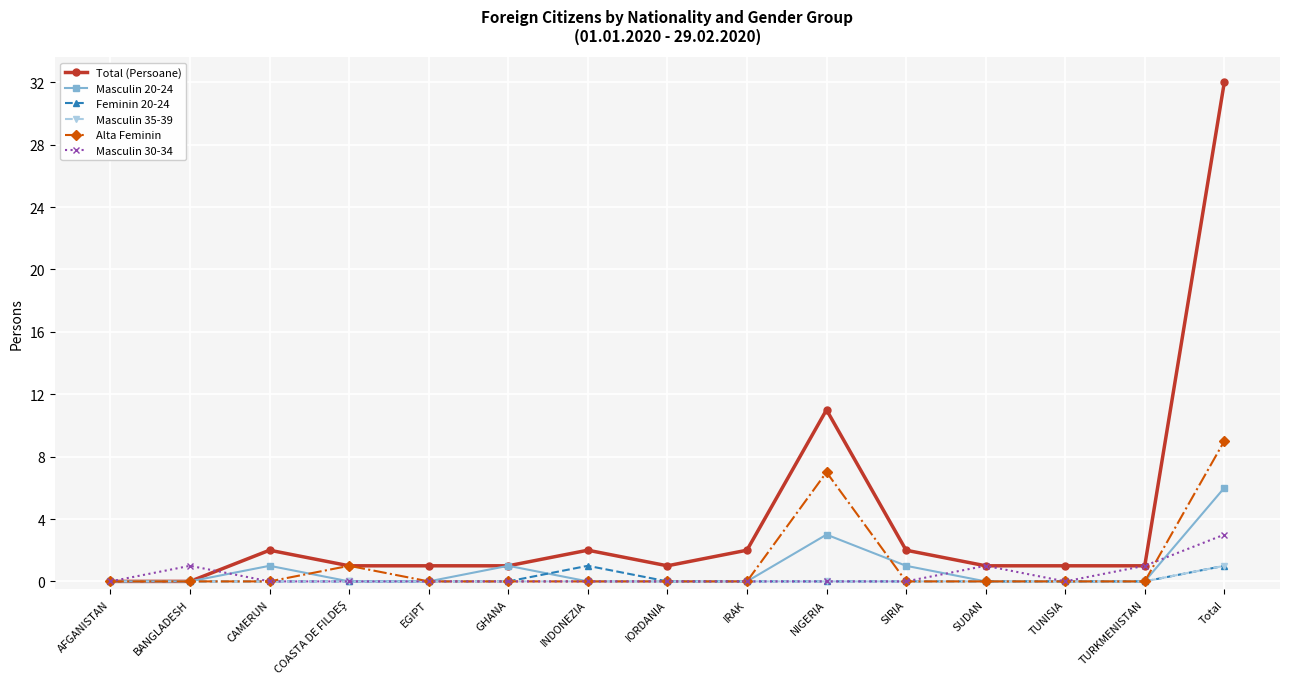

What is the average value of the Masculin 20-24 series?

1